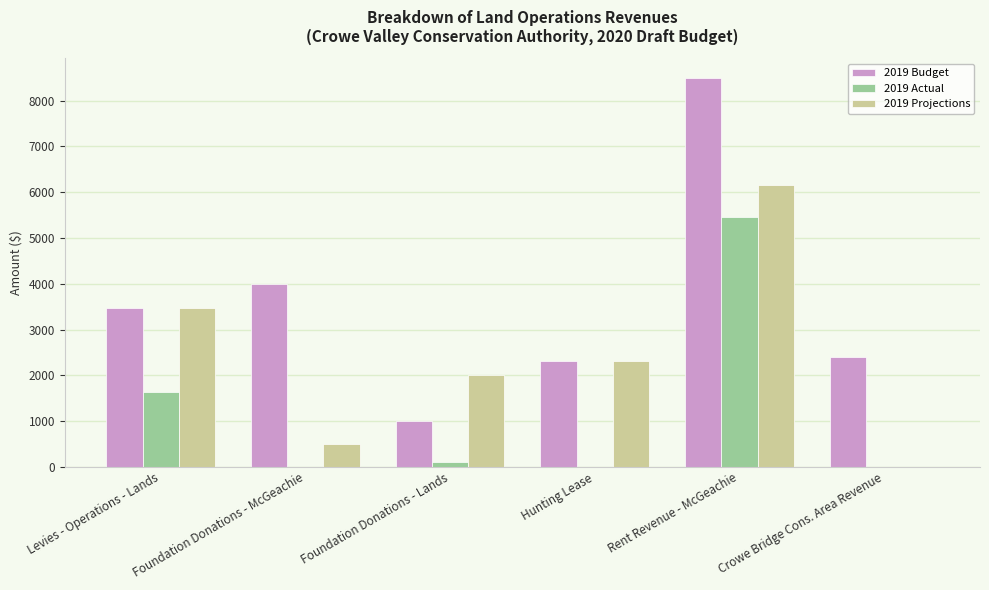

What is the sum of the 2019 Budget values at Levies - Operations - Lands and Rent Revenue - McGeachie?

11966.0